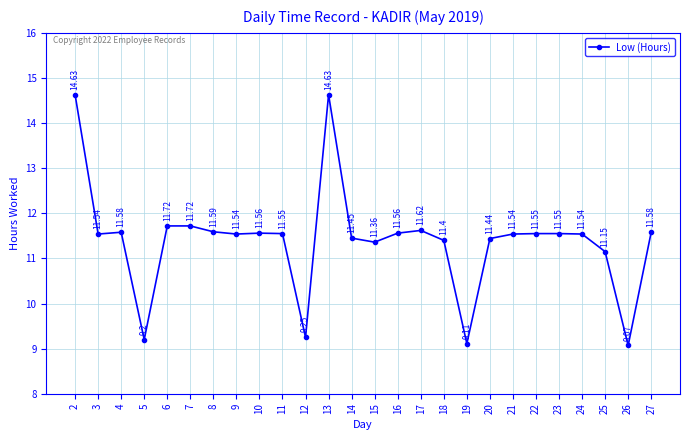

What is the difference between the maximum and minimum values?

5.6